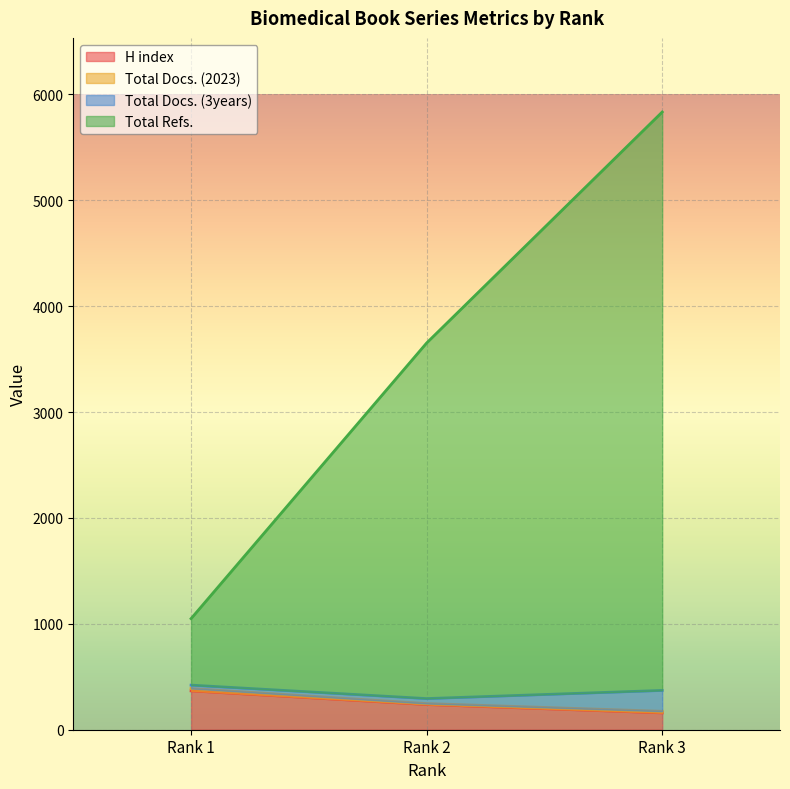

Which series changed the most between Rank 1 and Rank 2?

Total Refs.